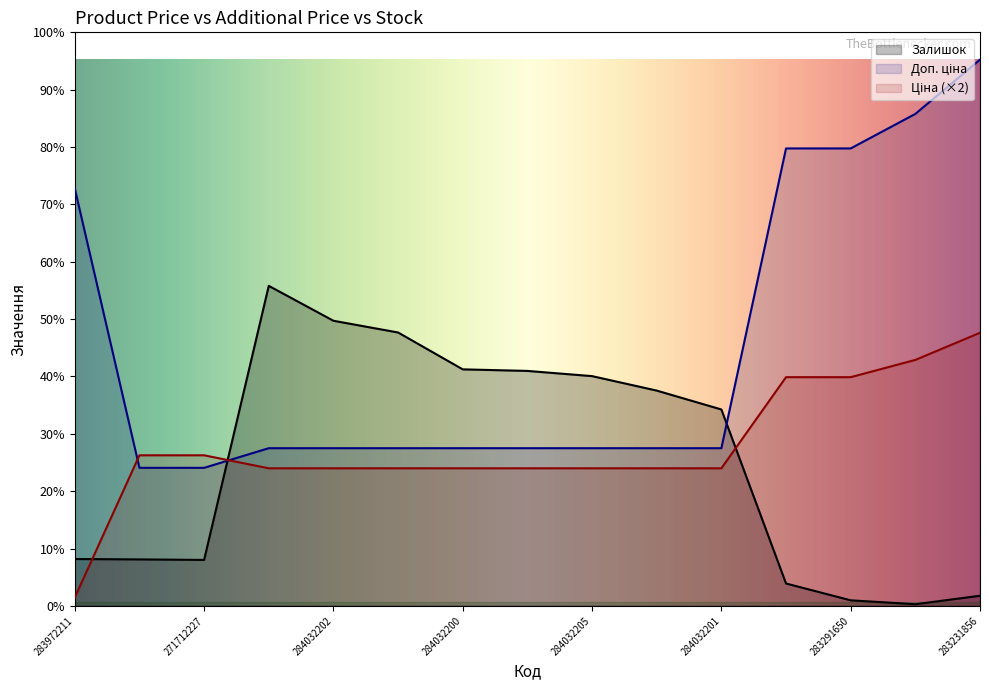

Reading left to right, transcribe all the data shown in this chart.

Ціна: 283972211=64.1	271712228=1156.2	271712227=1156.2	284032208=1056.4	284032202=1056.4	284032207=1056.4	284032200=1056.4	284032203=1056.4	284032205=1056.4	284032199=1056.4	284032201=1056.4	283231651=1756.0	283291650=1756.0	283261052=1888.5	283231856=2096.7
Доп. ціна: 283972211=3205.0	271712228=1060.0	271712227=1060.0	284032208=1210.7	284032202=1210.7	284032207=1210.7	284032200=1210.7	284032203=1210.7	284032205=1210.7	284032199=1210.7	284032201=1210.7	283231651=3511.9	283291650=3511.9	283261052=3777.0	283231856=4193.5
Залишок: 283972211=360.0	271712228=357.0	271712227=353.0	284032208=2457.0	284032202=2189.0	284032207=2099.0	284032200=1816.0	284032203=1804.0	284032205=1764.0	284032199=1653.0	284032201=1508.0	283231651=172.0	283291650=43.0	283261052=13.0	283231856=78.0